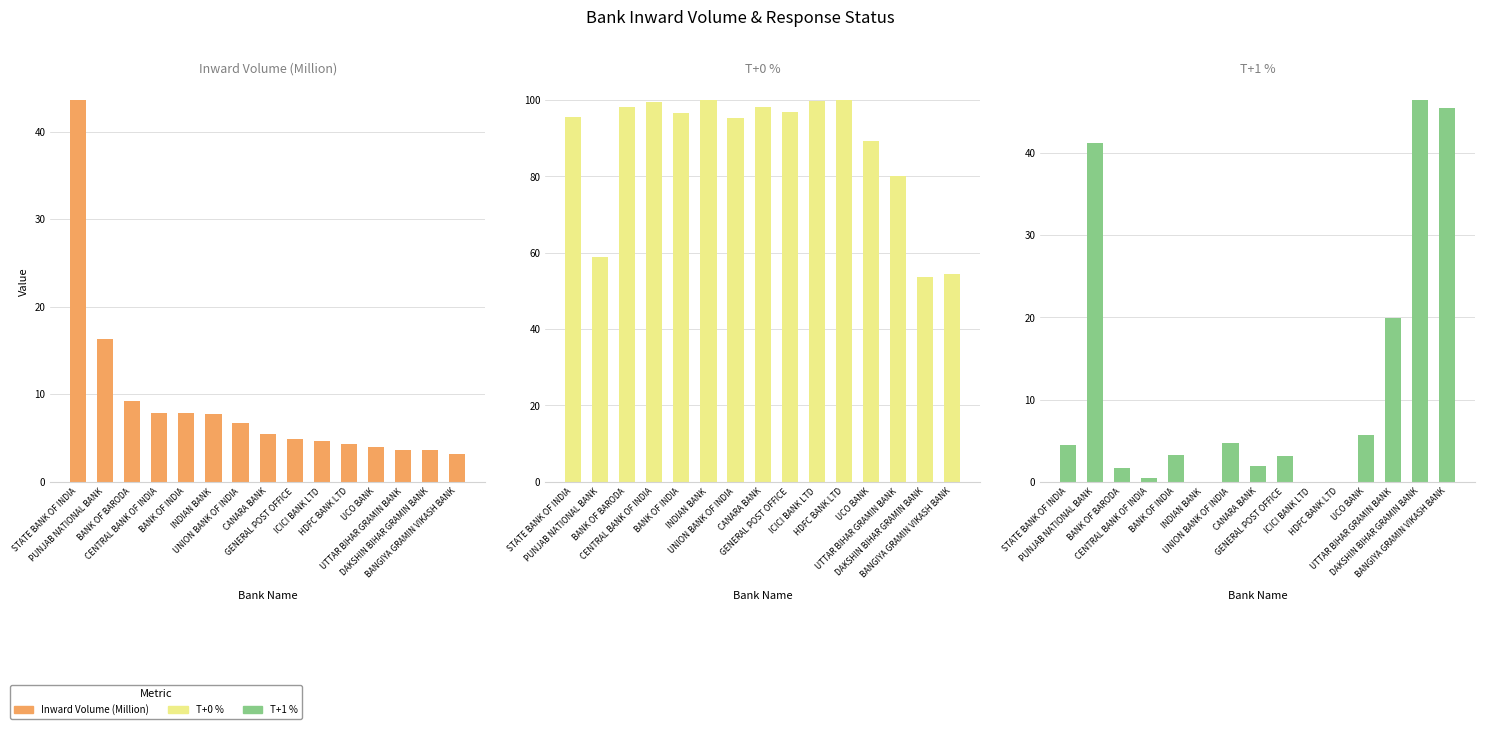

What is the value of the T+0 % bar at the 5th from the left?

96.7